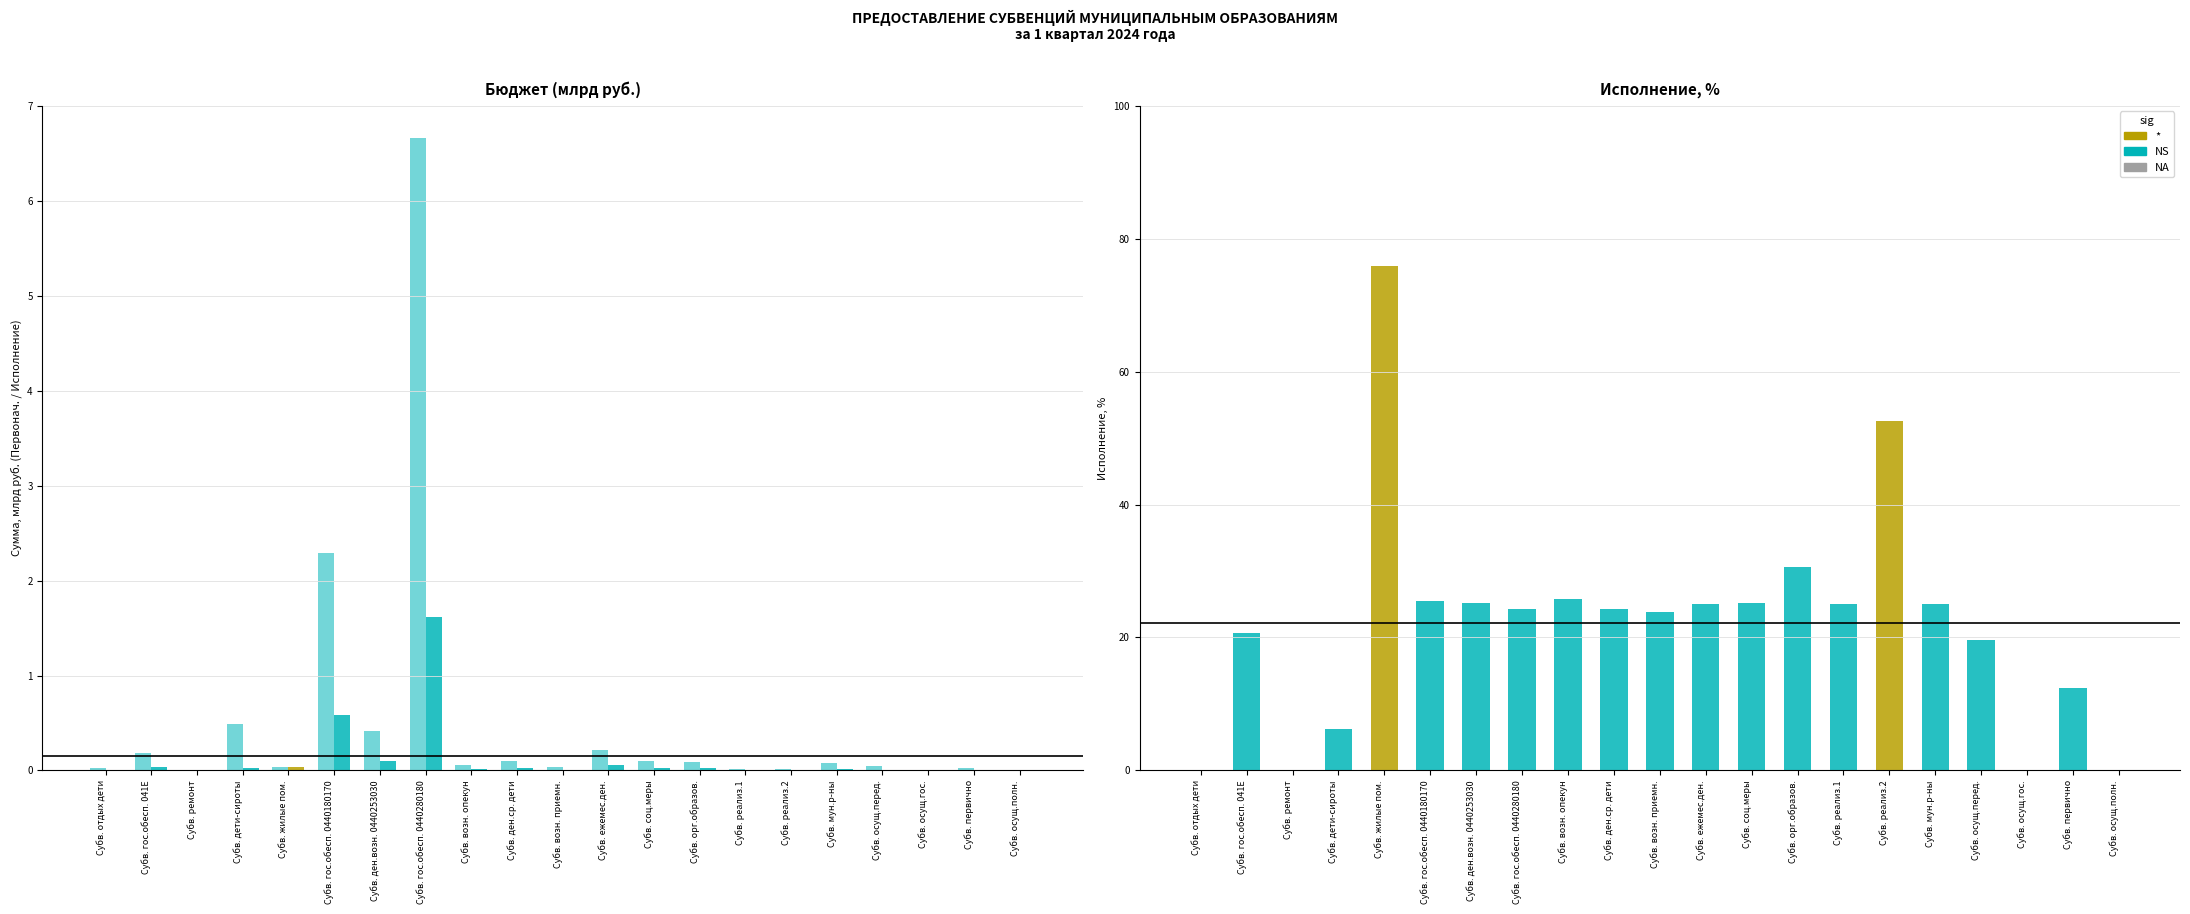

At which category does the chart reach its peak across all series?

Субв. жилые пом.